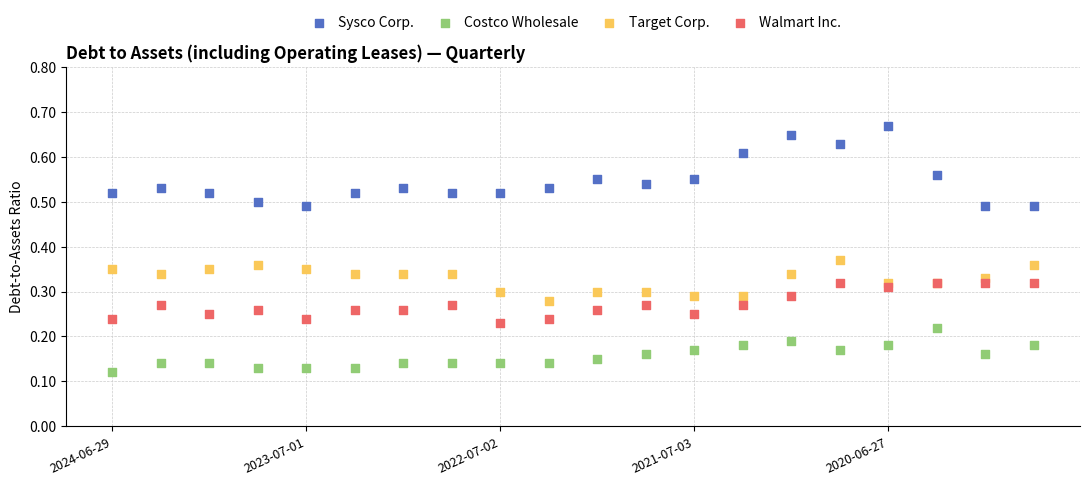

What are all the series names shown in the legend?

Sysco Corp., Costco Wholesale, Target Corp., Walmart Inc.